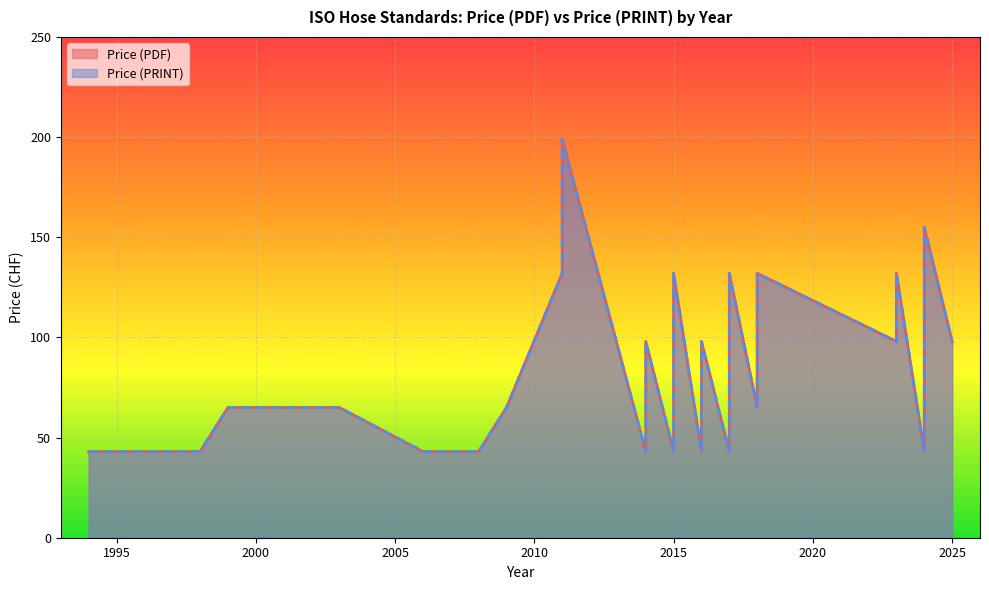

At 2018, list the series in order from largest to smallest.

Price (PDF), Price (PRINT)